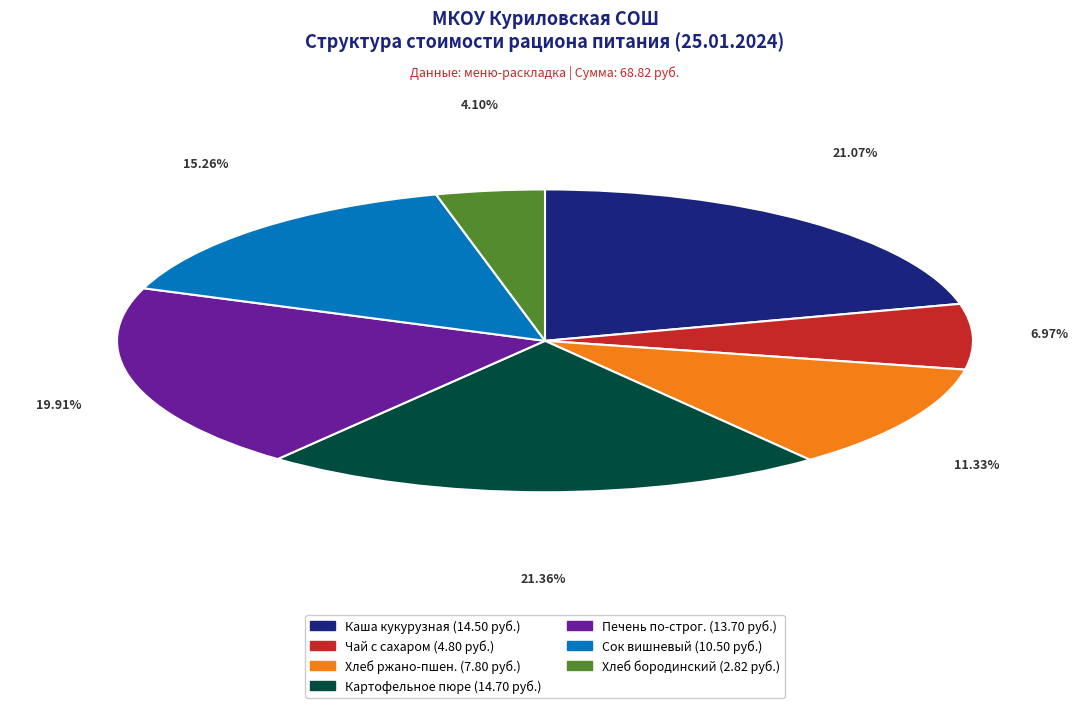

Does any single category account for the majority?

No